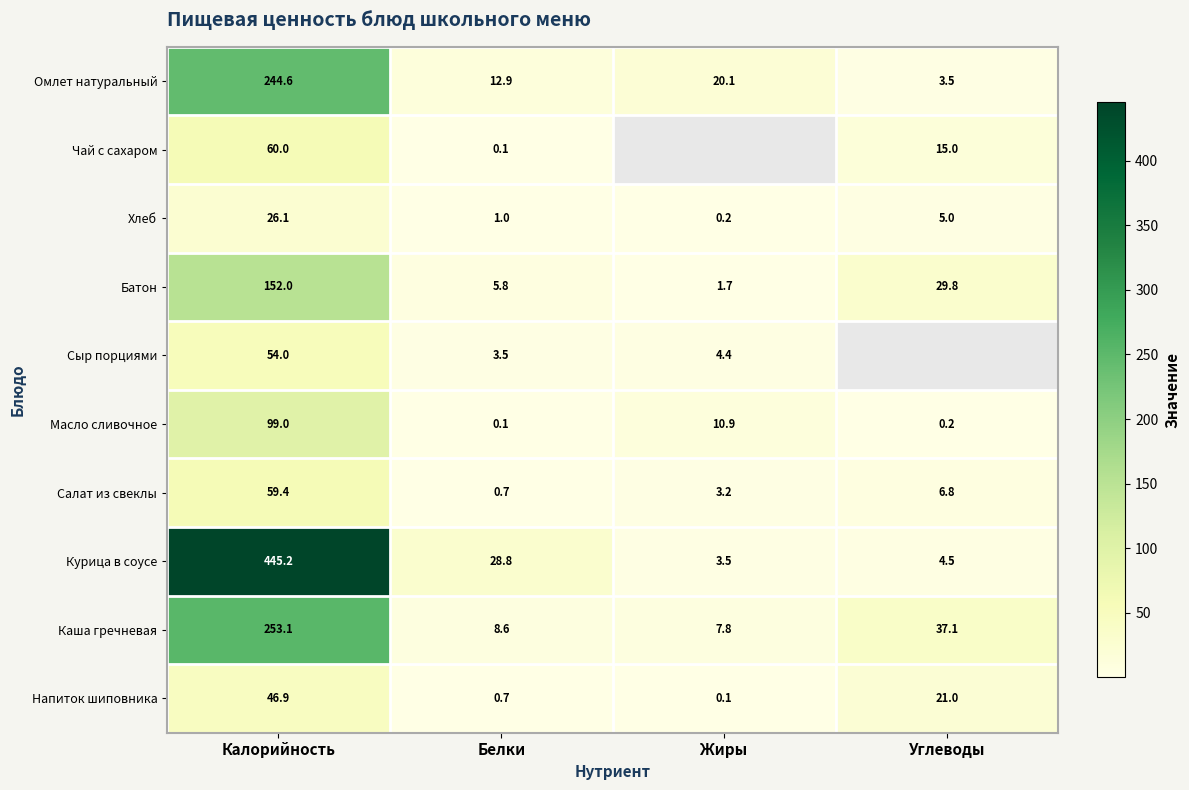

What is the spread (max minus min) of values at Калорийность?

419.1